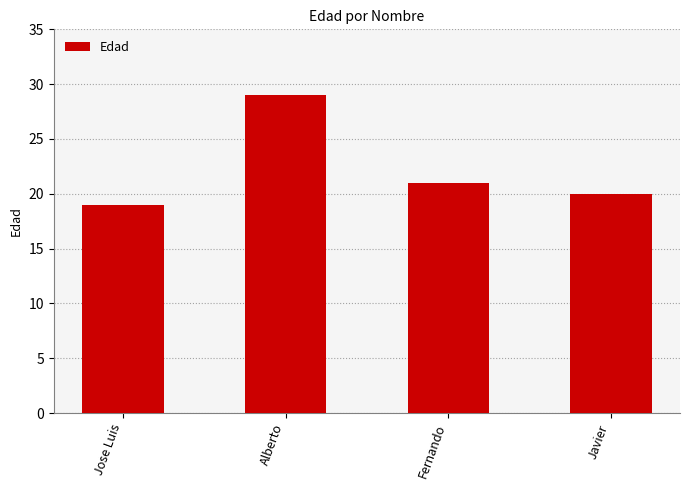

How many distinct data groups are displayed?

1